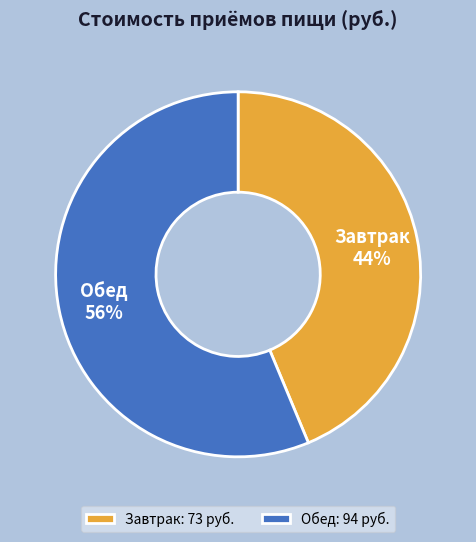

Is there any slice that represents more than half of the pie?

Yes